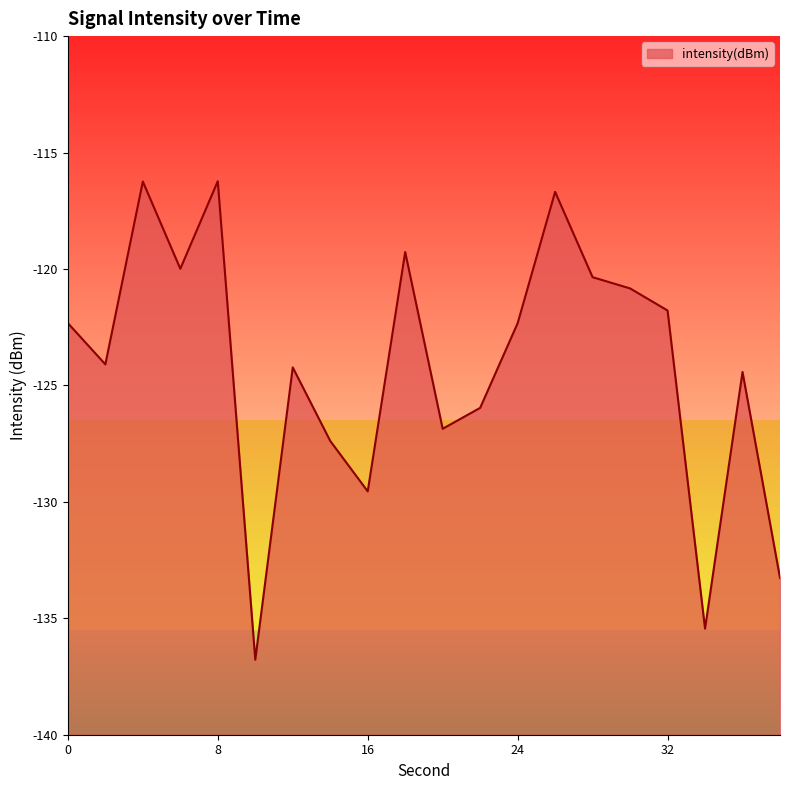

Between 0 and 32, which is larger?

32